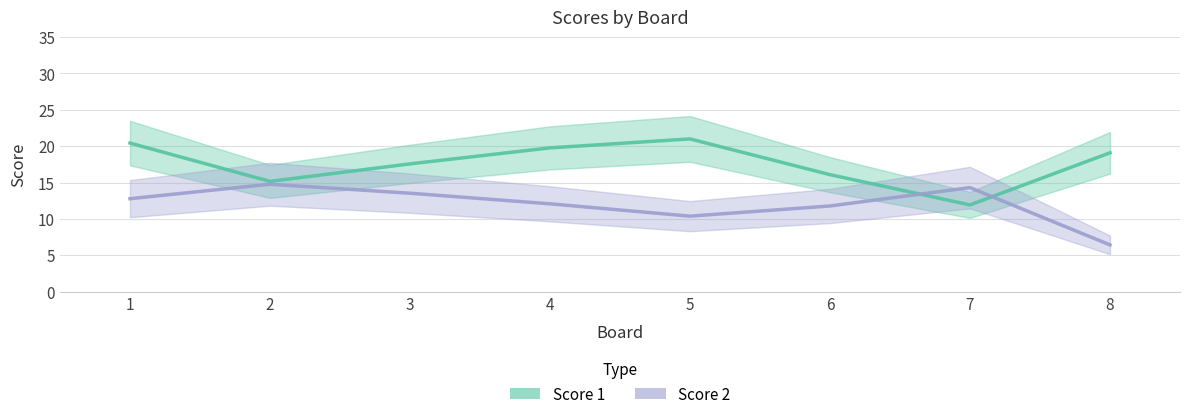

True or false: Score 2 has more than 1 points higher than both neighbors.

True